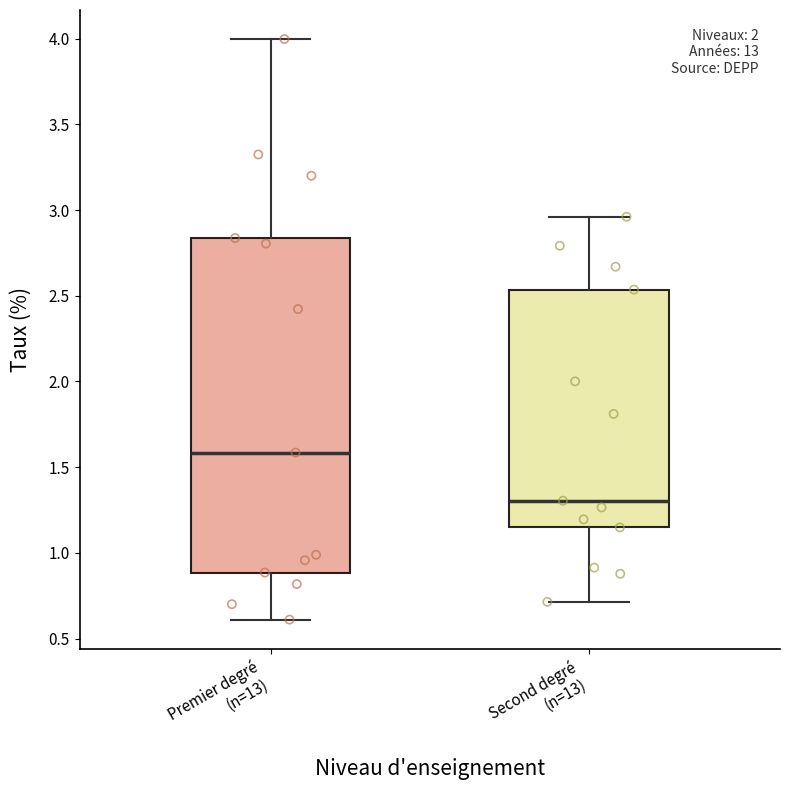

Reading left to right, read every box against the y-axis: the position of its median line, the range the box covers, and the ends of its whiskers. The values are not printed on the chart, so give them approximately, as read against the axis.

Premier degré (n=13): median 1.60, box 0.90 to 2.85, whiskers 0.60 to 4.00
Second degré (n=13): median 1.30, box 1.15 to 2.55, whiskers 0.70 to 2.95